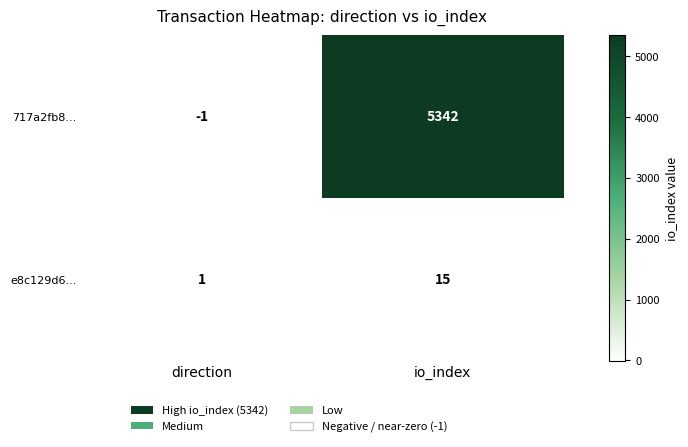

Rank the series by their maximum value, from lowest to highest.

e8c129d6..., 717a2fb8...